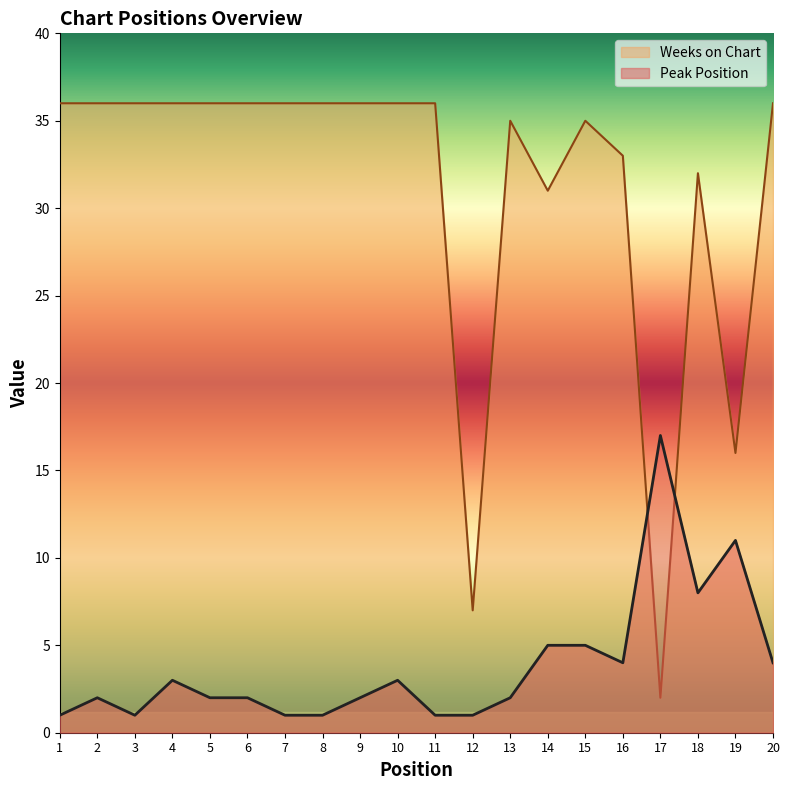

What is the total value across all series at 9?

38